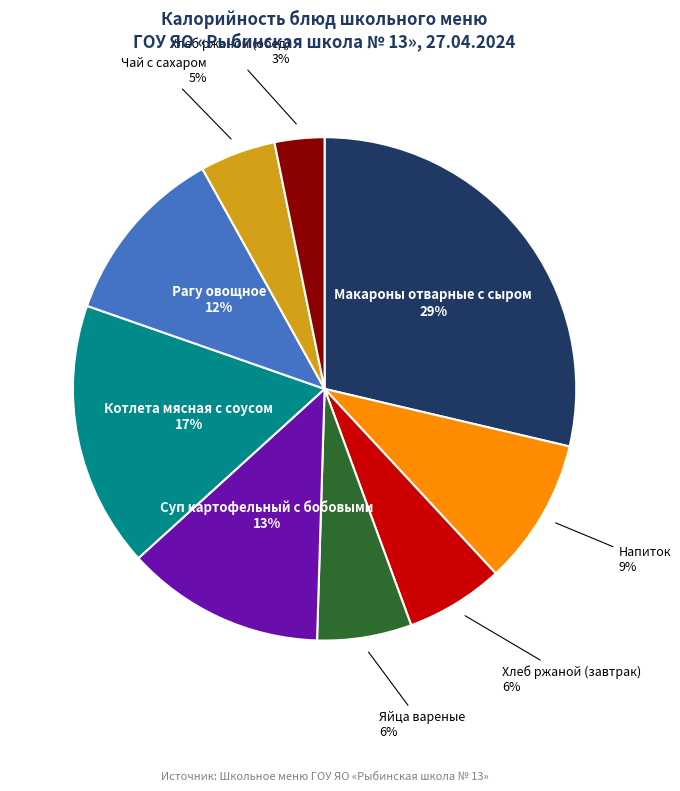

To the nearest percent, what is the average slice percentage?

11%